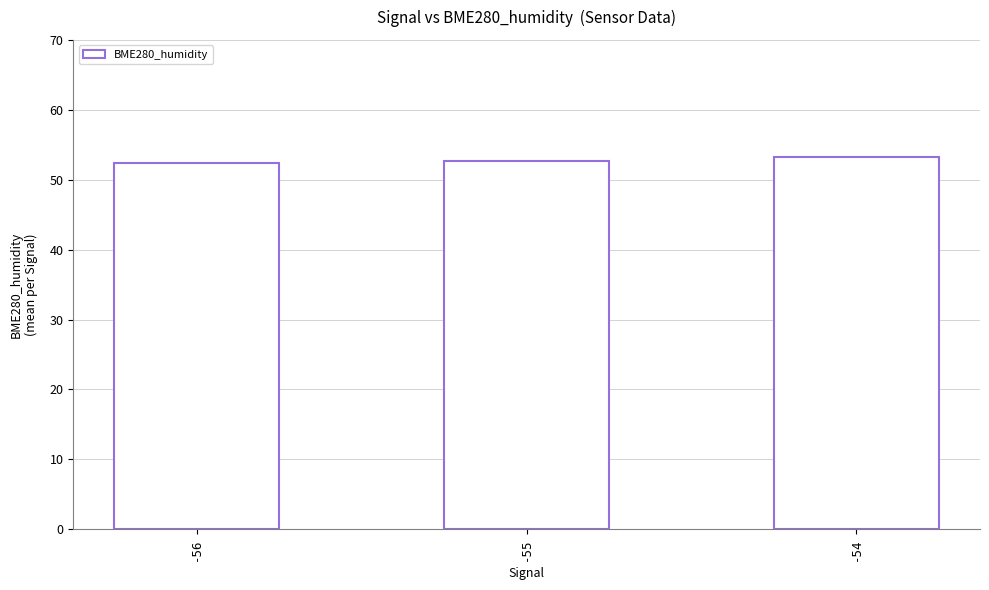

Approximately how many times larger is the value at -56 compared to -54?

1.0